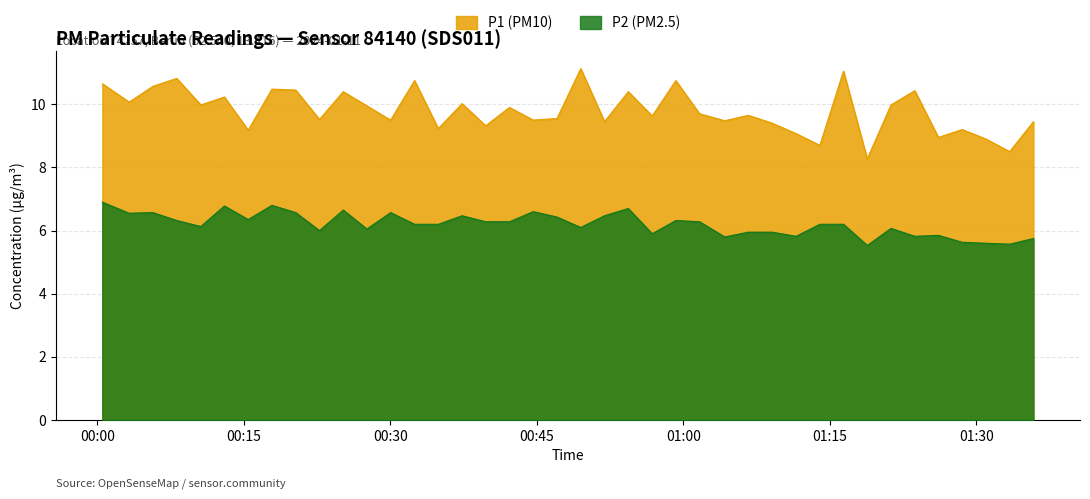

True or false: P2 and P1 intersect in this chart.

False